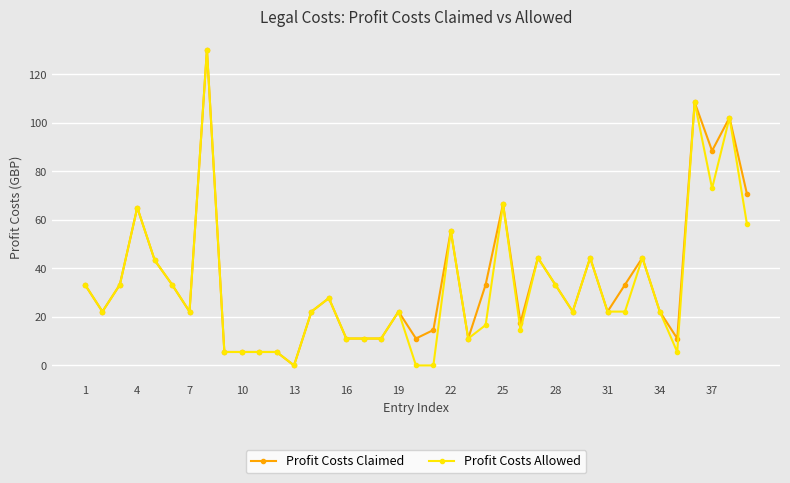

What is the difference between the second highest and second lowest values in the Profit Costs Allowed series?

108.5